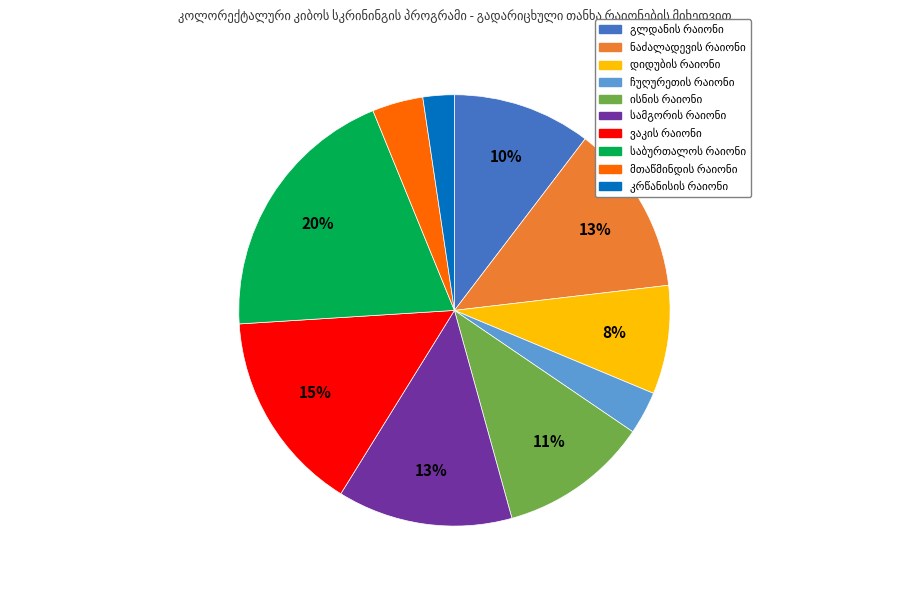

How many slices are in this pie chart?

10